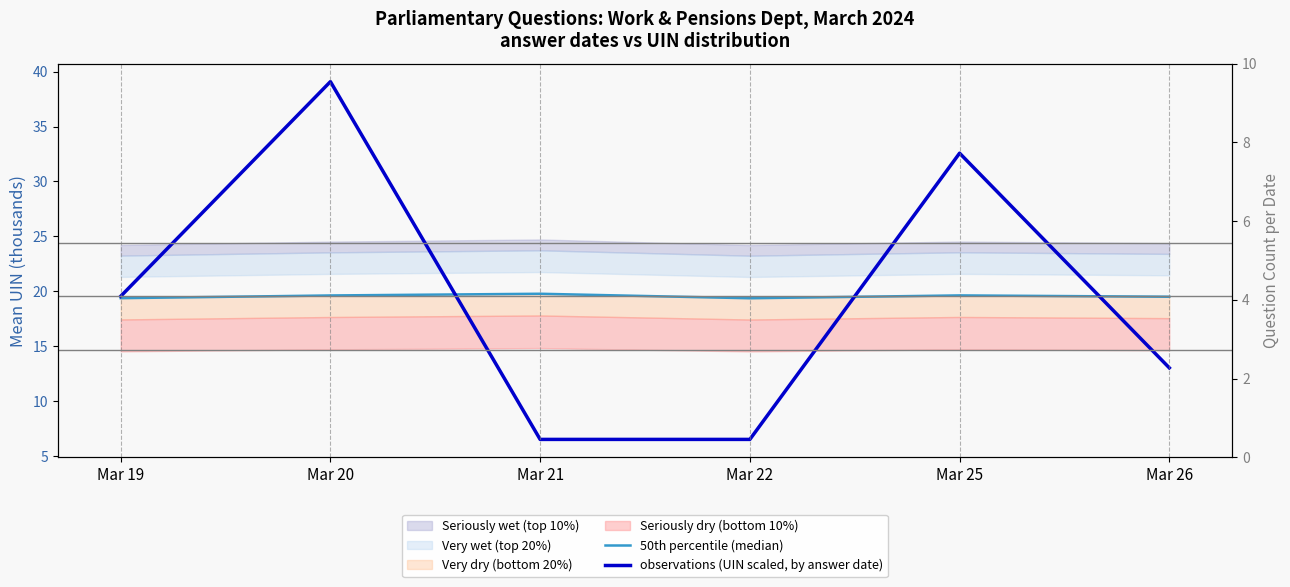

Which label corresponds to the largest value in the chart?

Mar 20